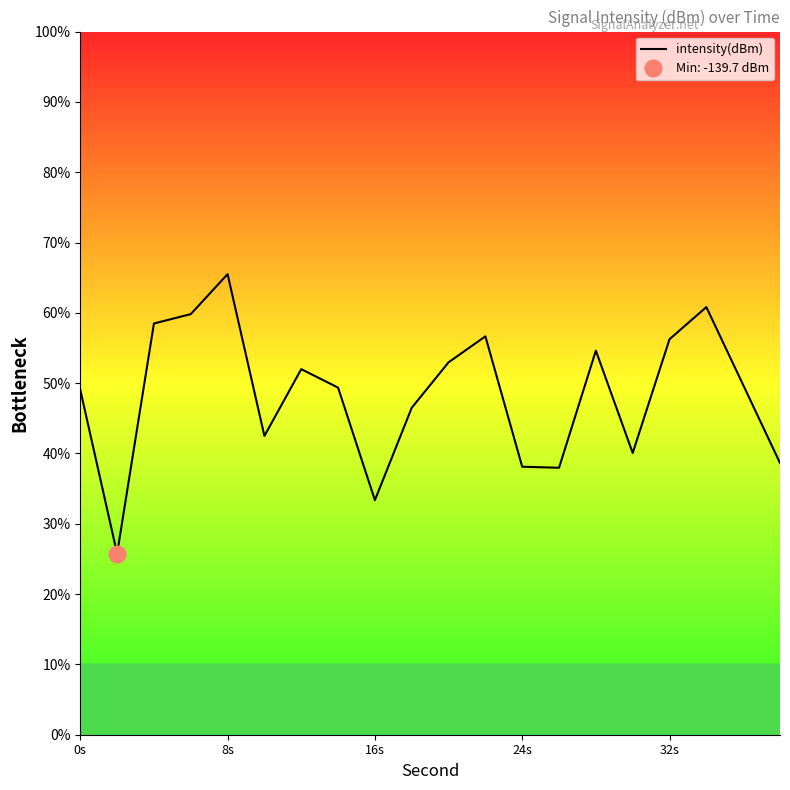

How many points are higher than both their immediate neighbors (excluding endpoints)?

5